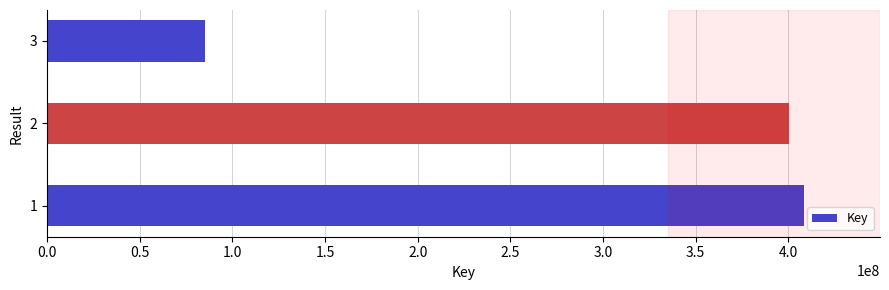

The value at 3 is 152169375. True or false?

False